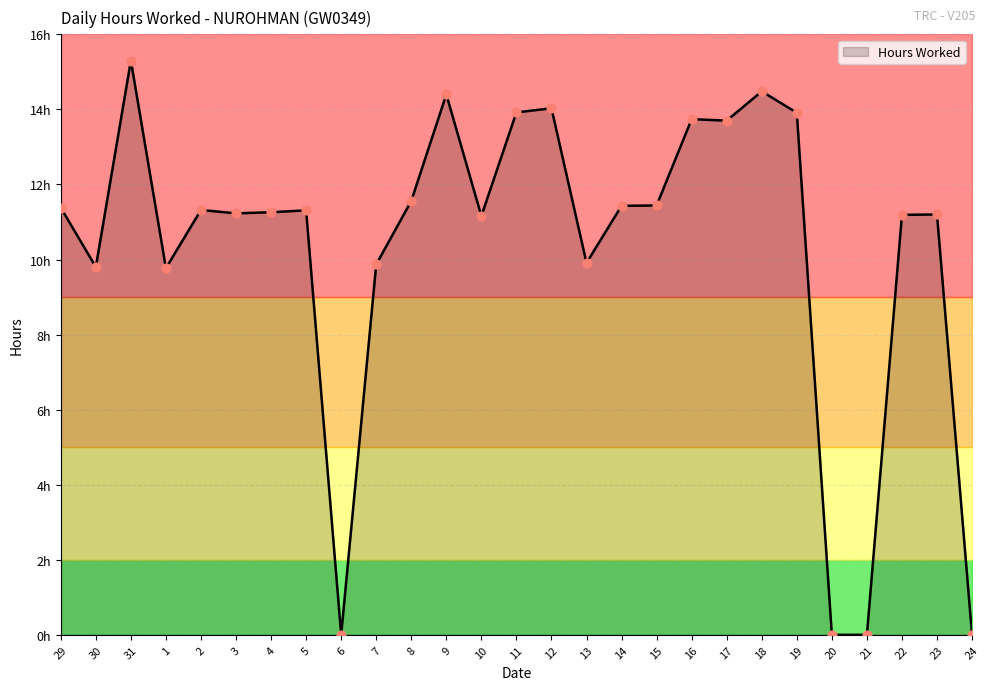

What is the ratio of the value at 3 to the value at 7?

1.1